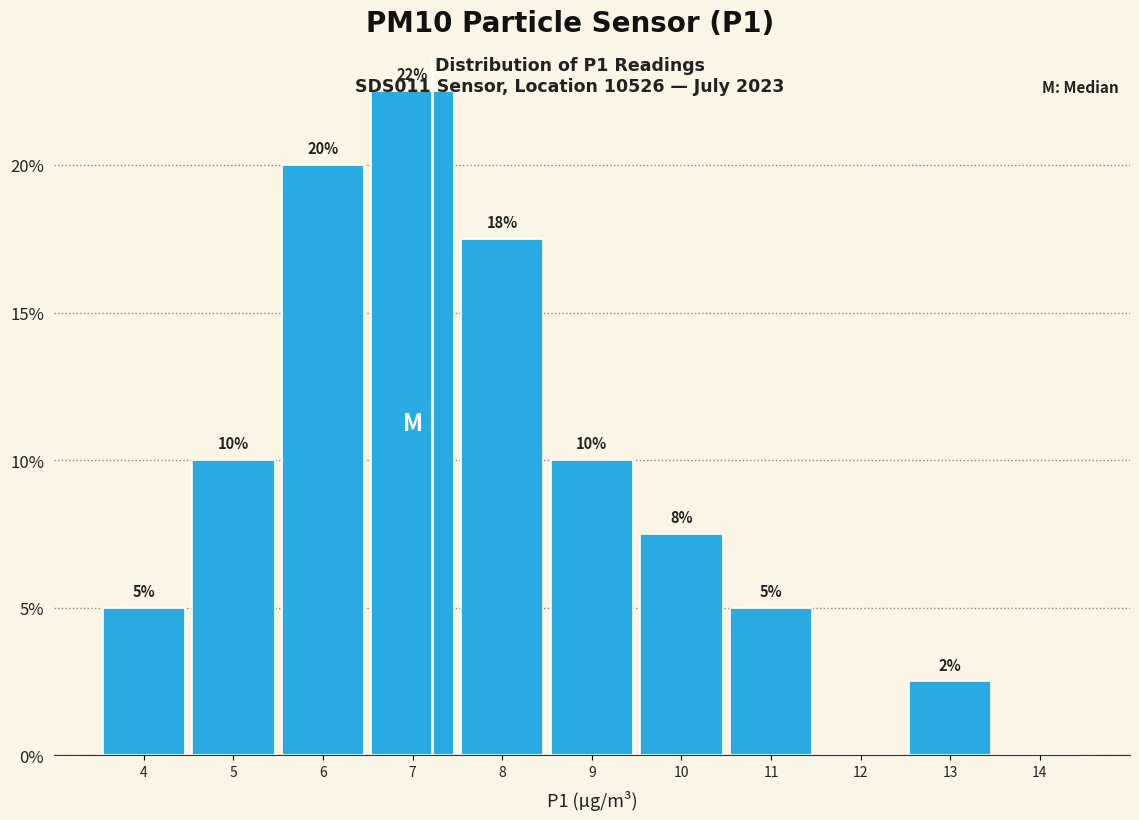

Which label corresponds to the largest value in the chart?

7